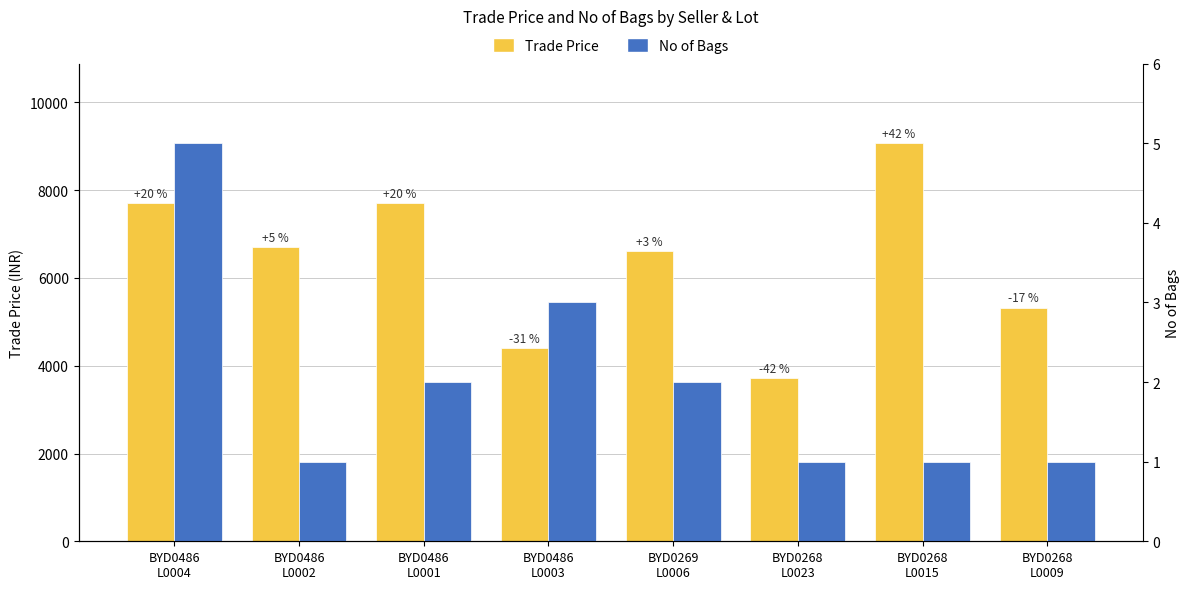

What are all the series names shown in the legend?

Trade Price, No of Bags